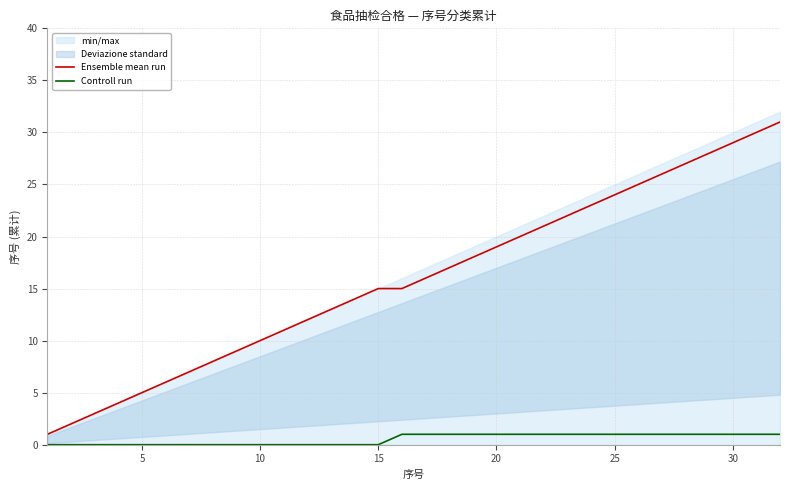

Count the Controll run values in the range 0 to 1.

32